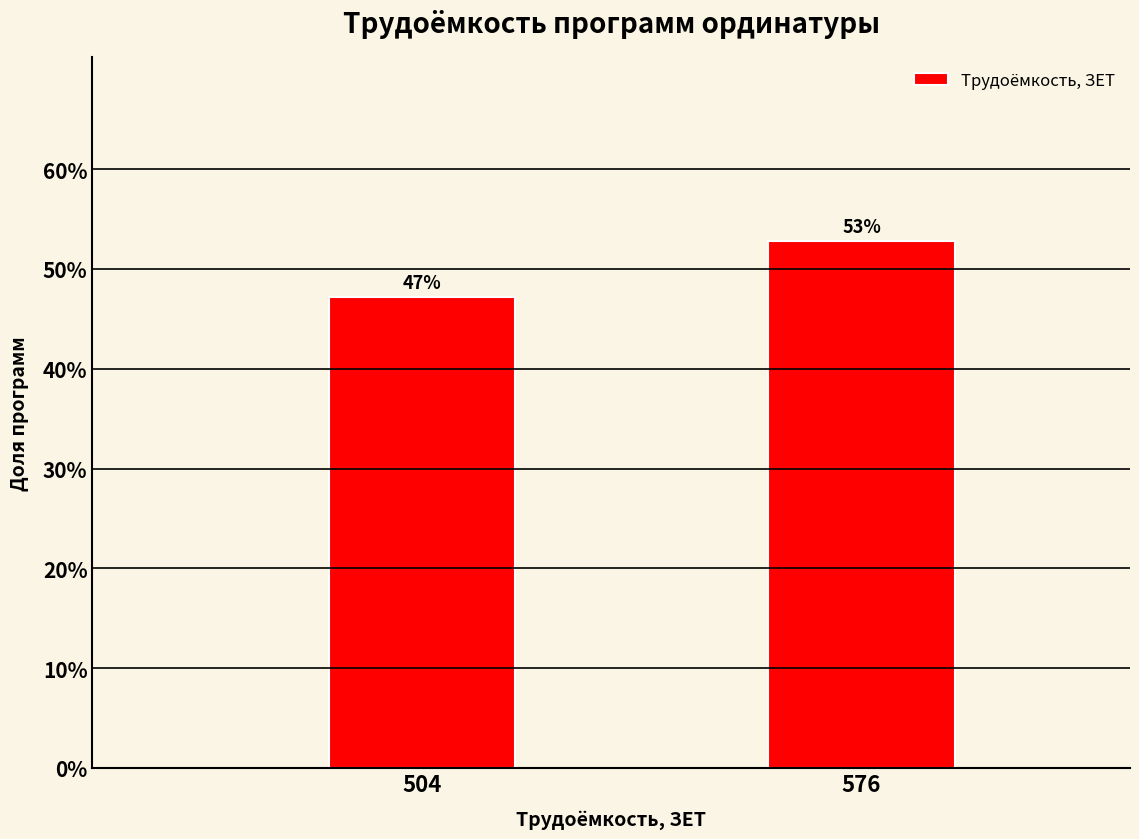

What is the sum of the values at 576 and 504?

100.0